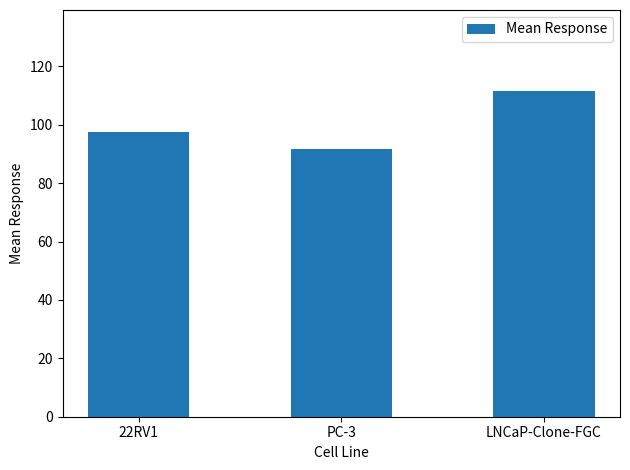

Rank the categories by value from highest to lowest.

LNCaP-Clone-FGC, 22RV1, PC-3